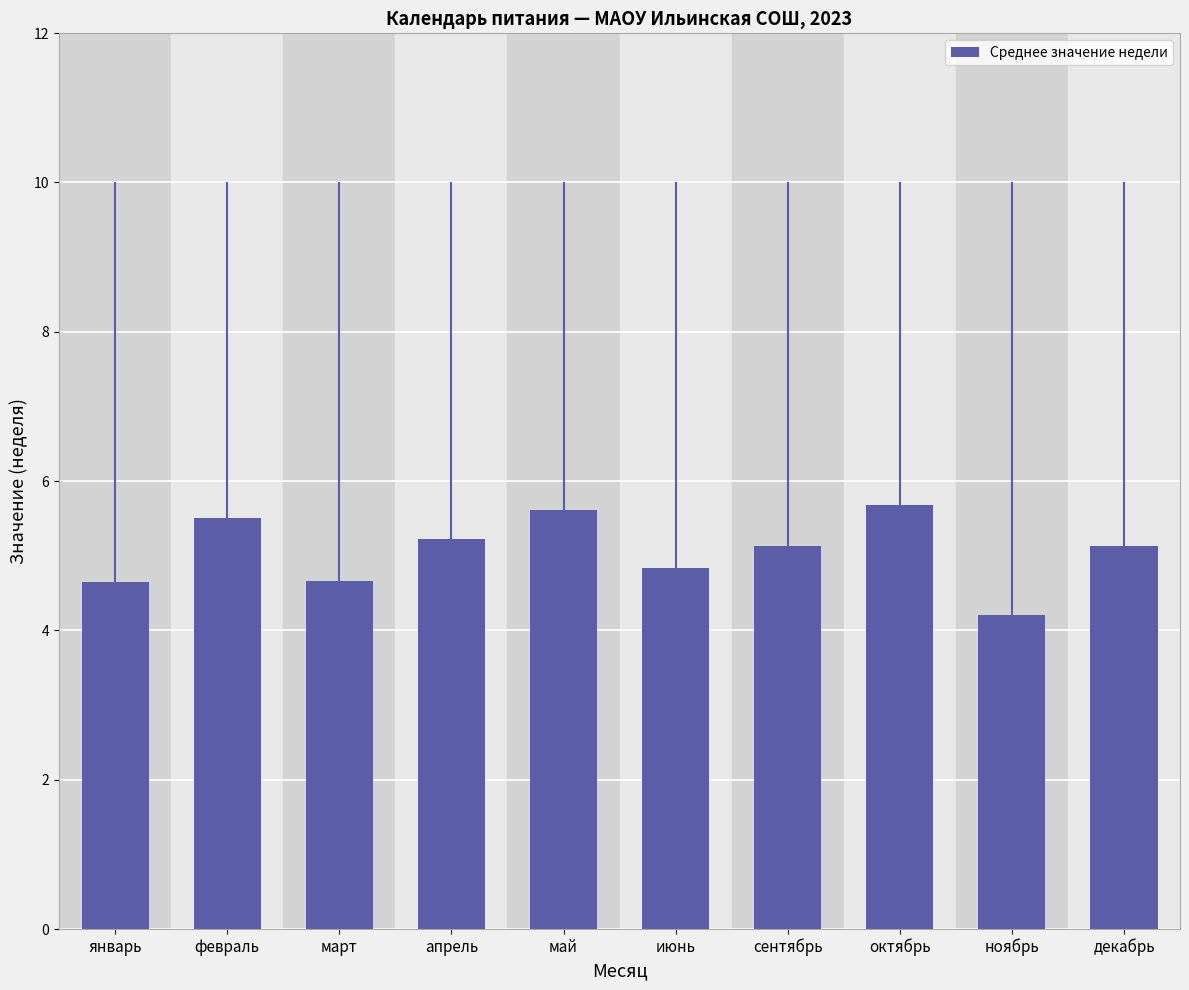

What is the ratio of the value at апрель to the value at декабрь?

1.0